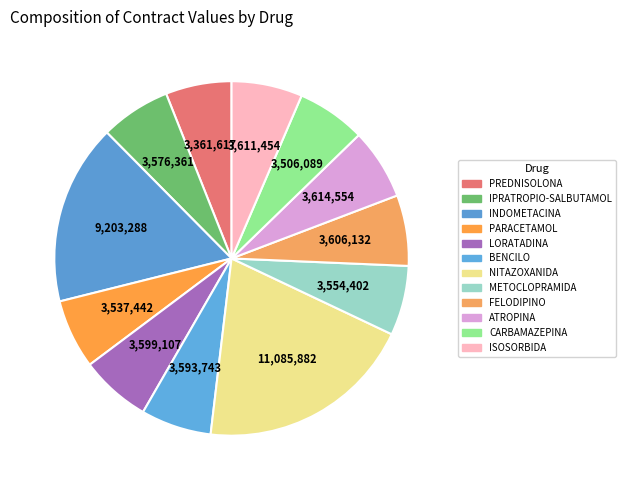

Which has a higher value, NITAZOXANIDA or PARACETAMOL?

NITAZOXANIDA